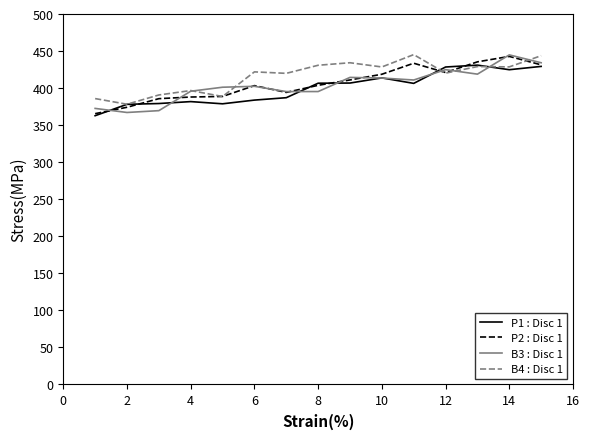

What is the maximum value for B4 : Disc 1?

445.2